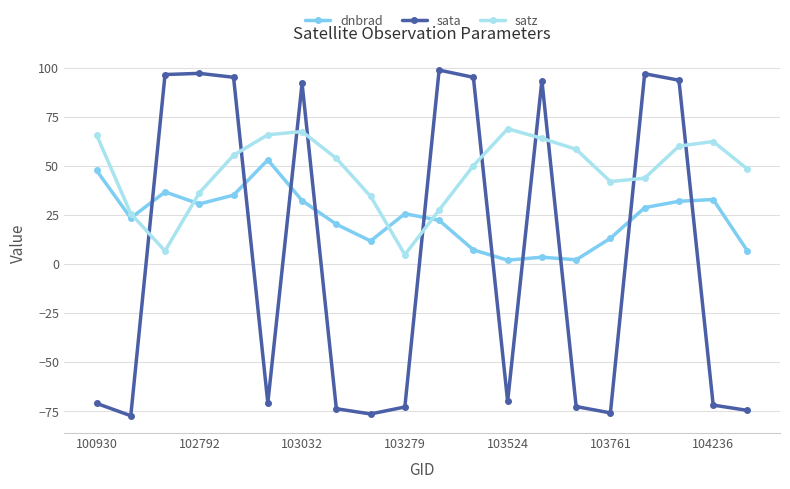

At how many categories does at least one series exceed 40?

17